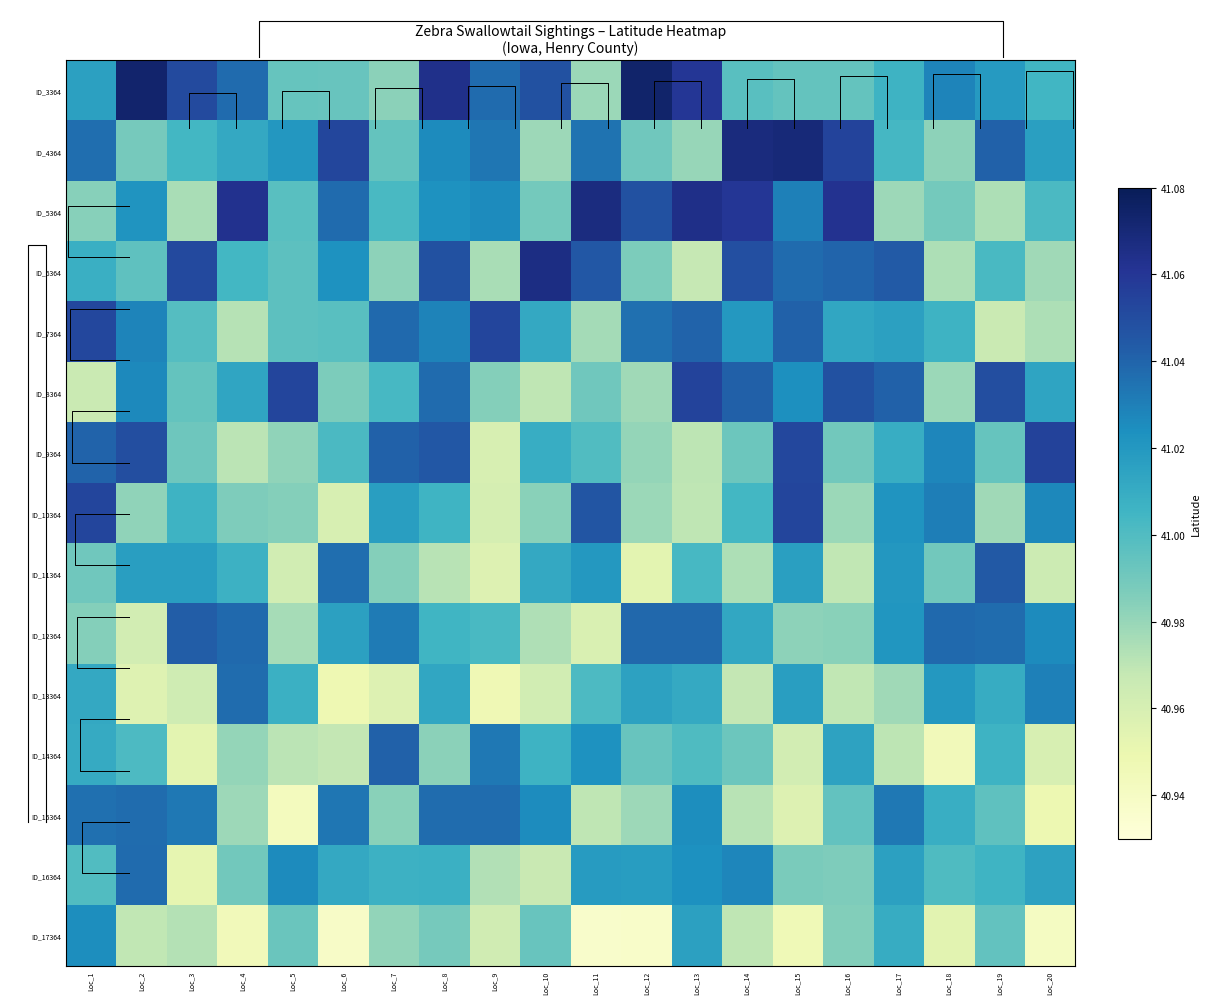

Count the number of categories in the chart.

20